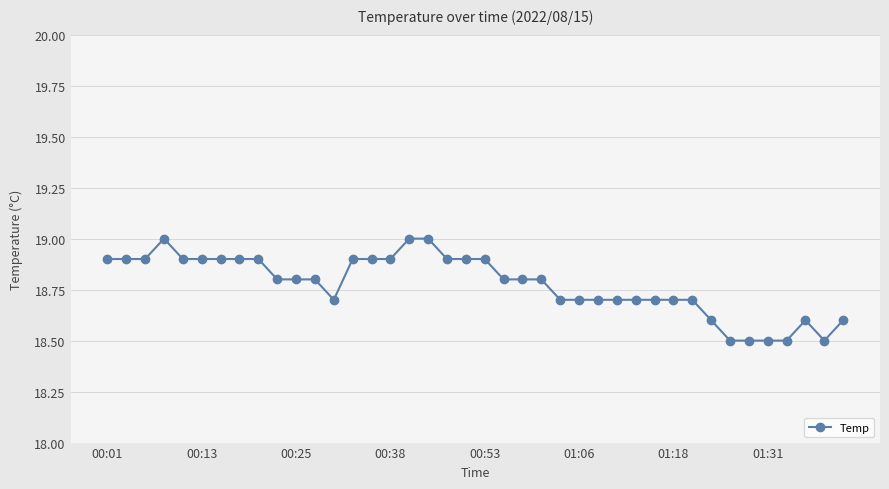

How many categories are shown in the chart?

40